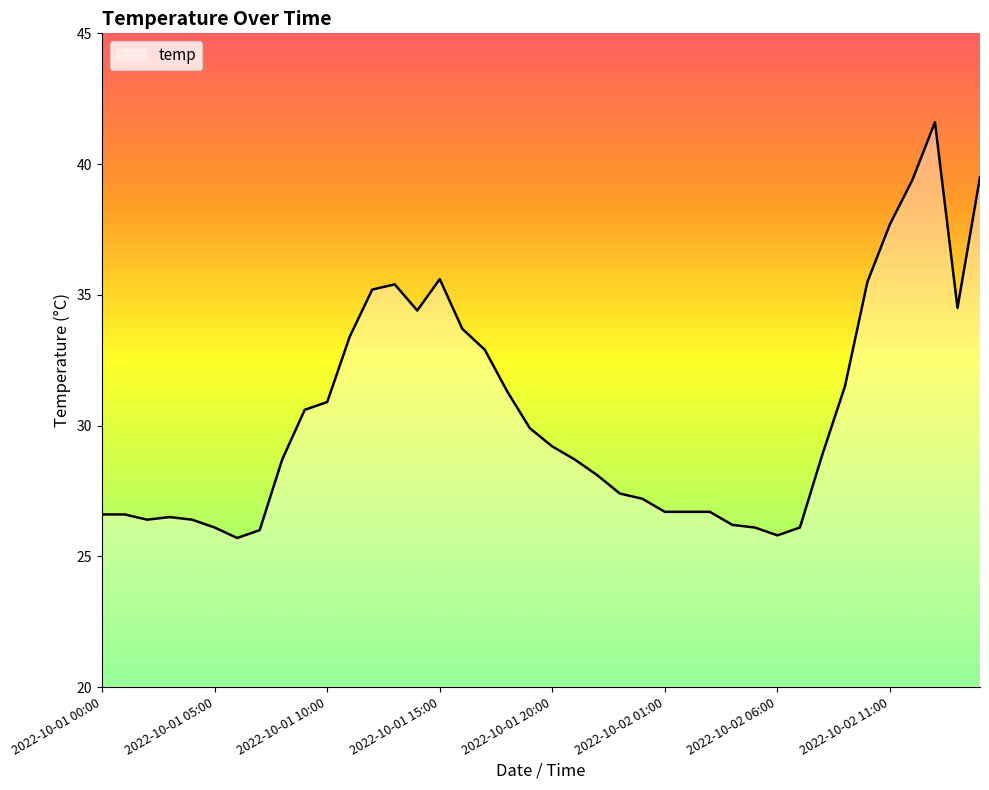

What is the minimum value shown in the chart?

25.7